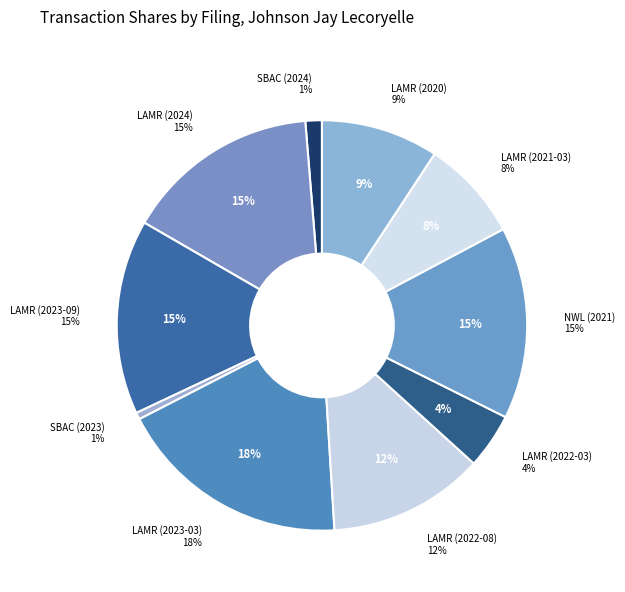

Is it true that SBAC (2023) is 1% of the pie?

True